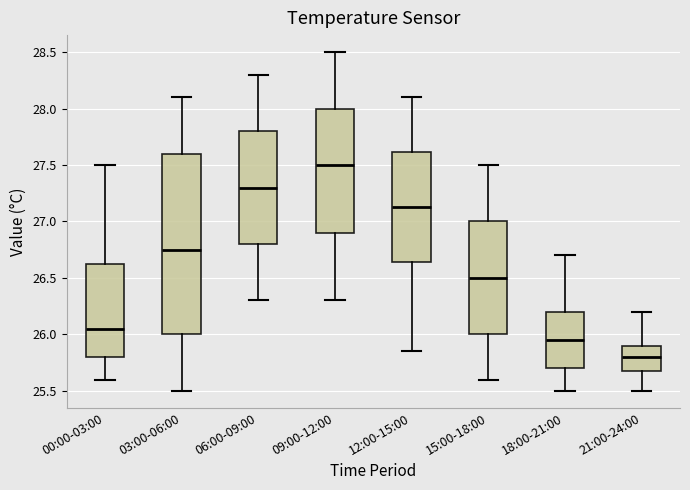

Where does the lower whisker of the box for 06:00-09:00 end on the y-axis? The values are not printed on the chart, so give them approximately, as read against the axis.

26.30